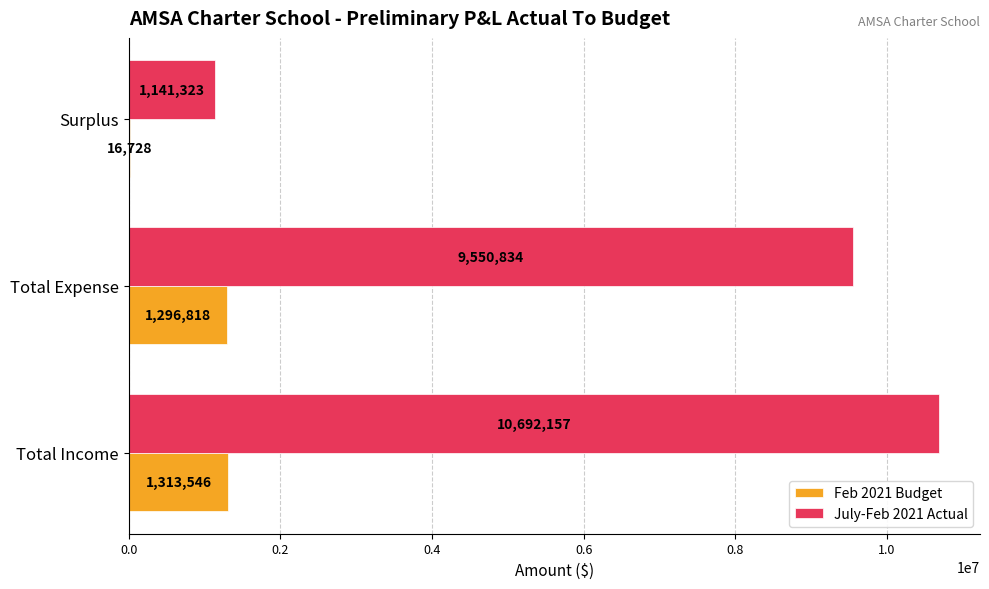

Between Total Income and Total Expense, which series saw the biggest shift?

July-Feb 2021 Actual